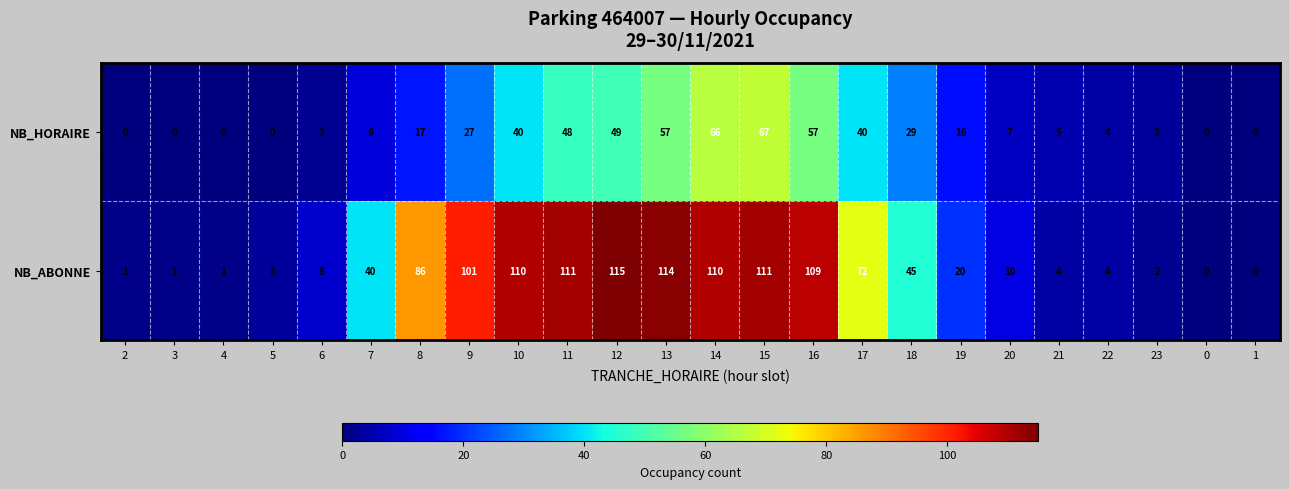

Where does the NB_HORAIRE series first go above 16?

8